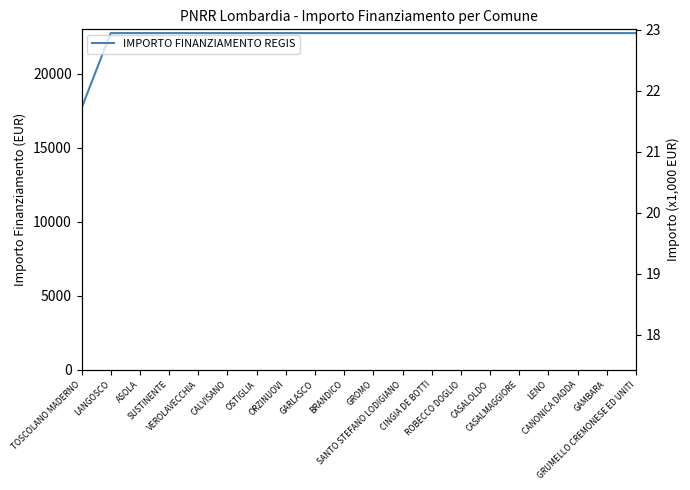

Is it true that the value at CANONICA DADDA is 8597.8?

False